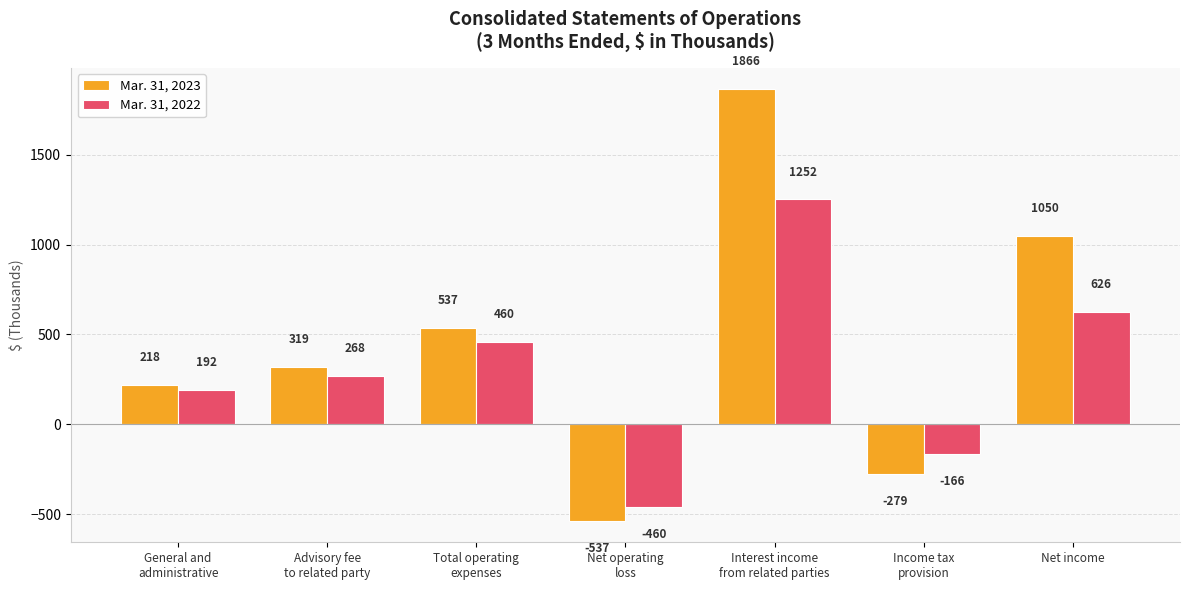

Which series has the widest spread of values?

Mar. 31, 2023